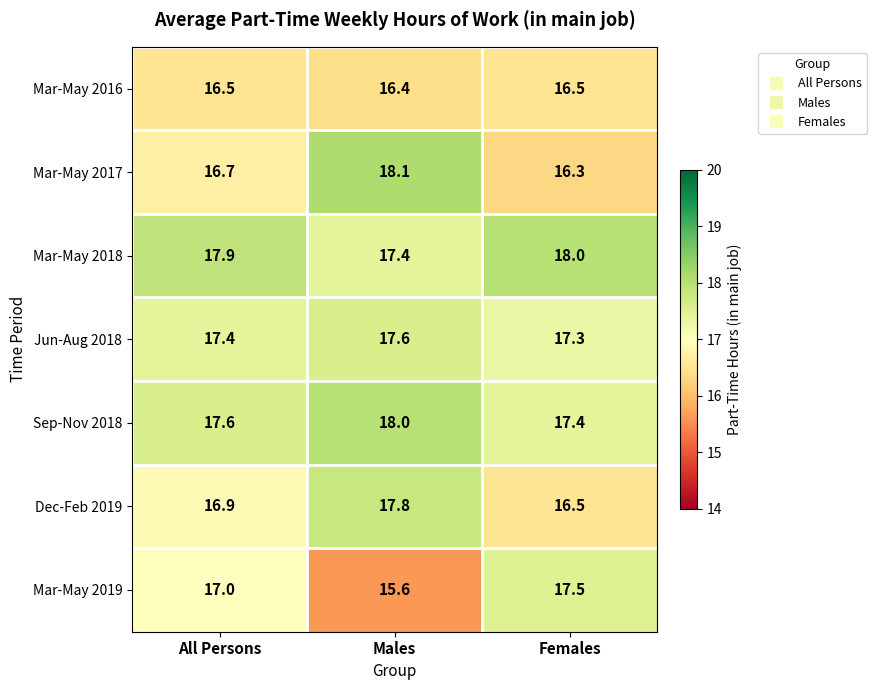

Is it true that Dec-Feb 2019 equals 16.5 at Females?

True